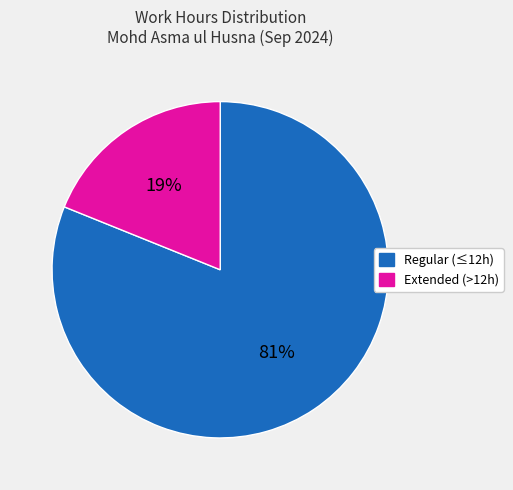

To the nearest percent, what is the average slice percentage?

50%